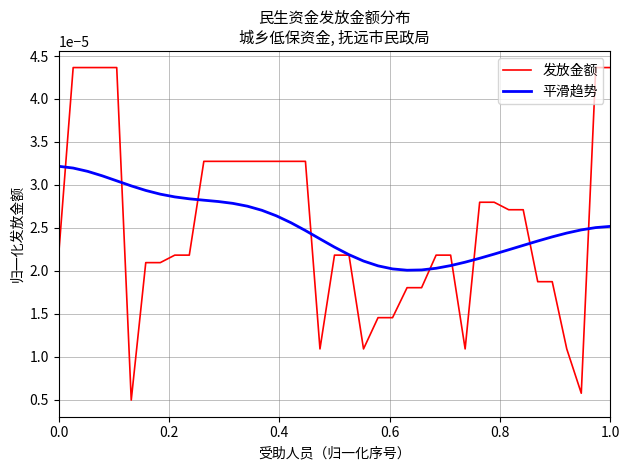

Which series has the widest spread of values?

发放金额